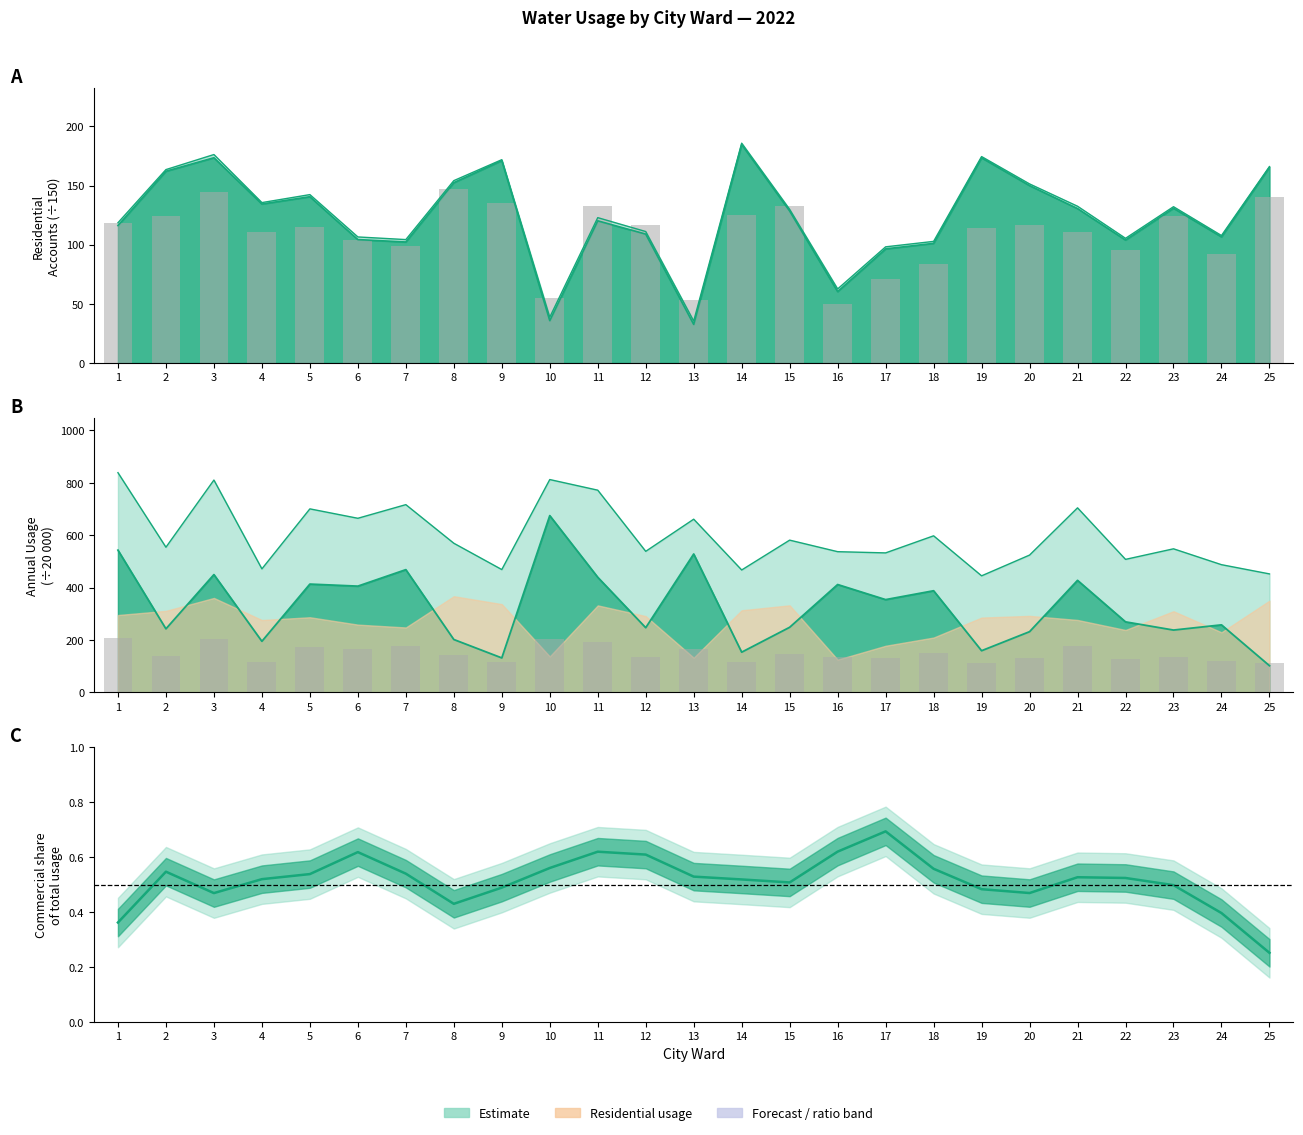

List the labels in order of annual residential usage value, smallest first.

16, 13, 10, 17, 18, 24, 22, 7, 6, 4, 21, 19, 5, 12, 20, 1, 23, 2, 14, 11, 15, 9, 25, 3, 8